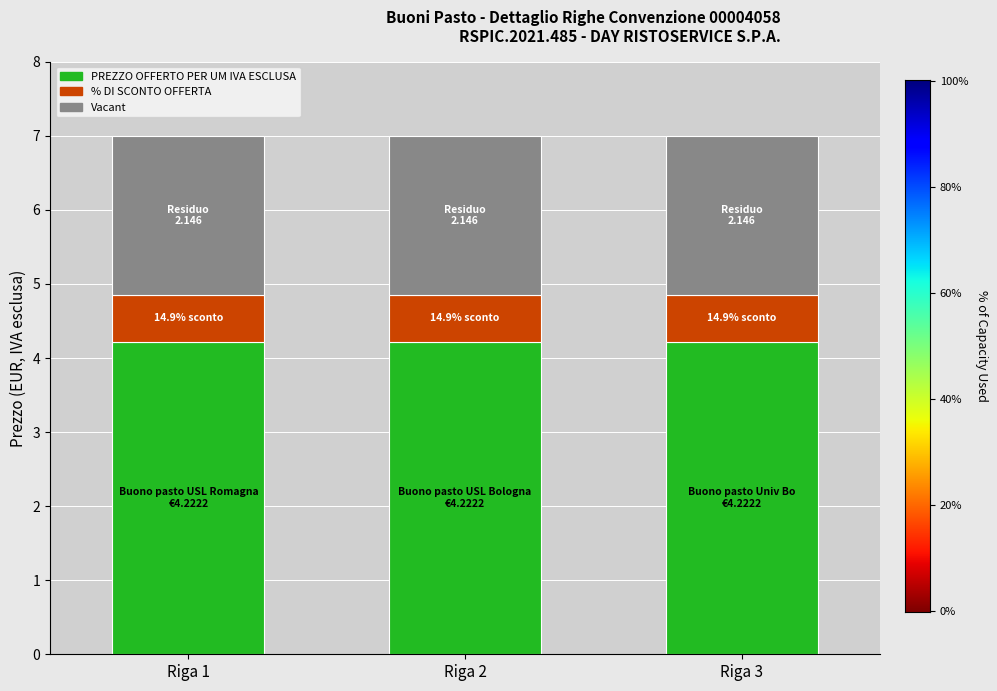

What is the highest value of the PREZZO OFFERTO PER UM IVA ESCLUSA series?

4.2